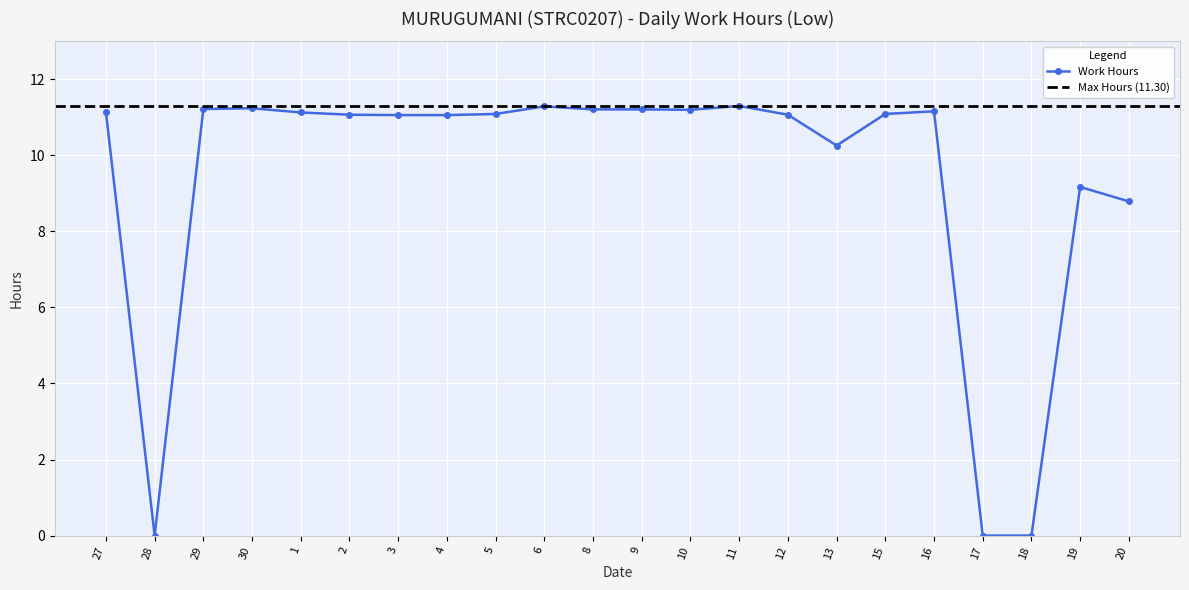

Where is the first local maximum?

30